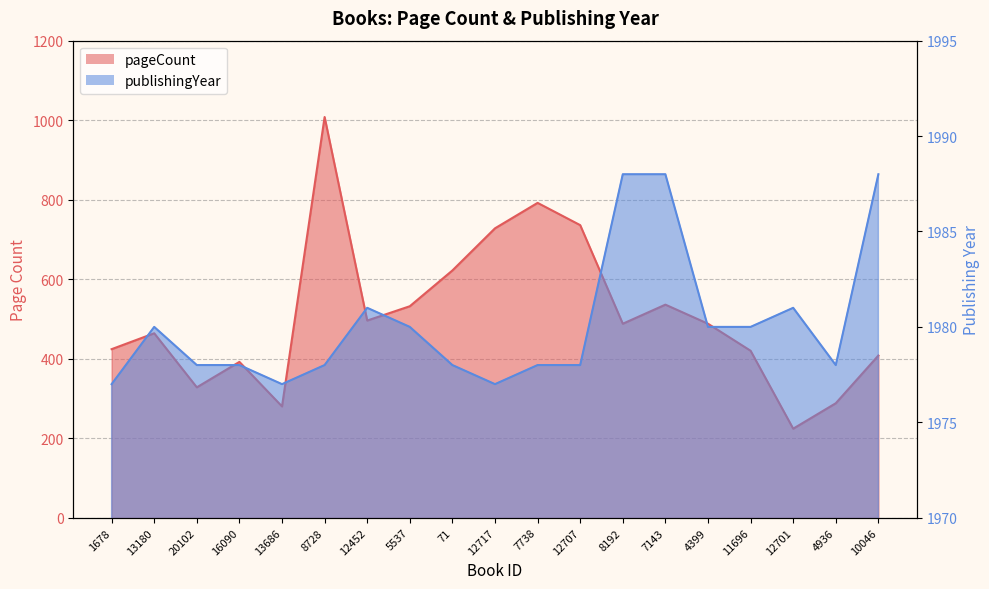

What is the spread (max minus min) of values at 8192?

1500